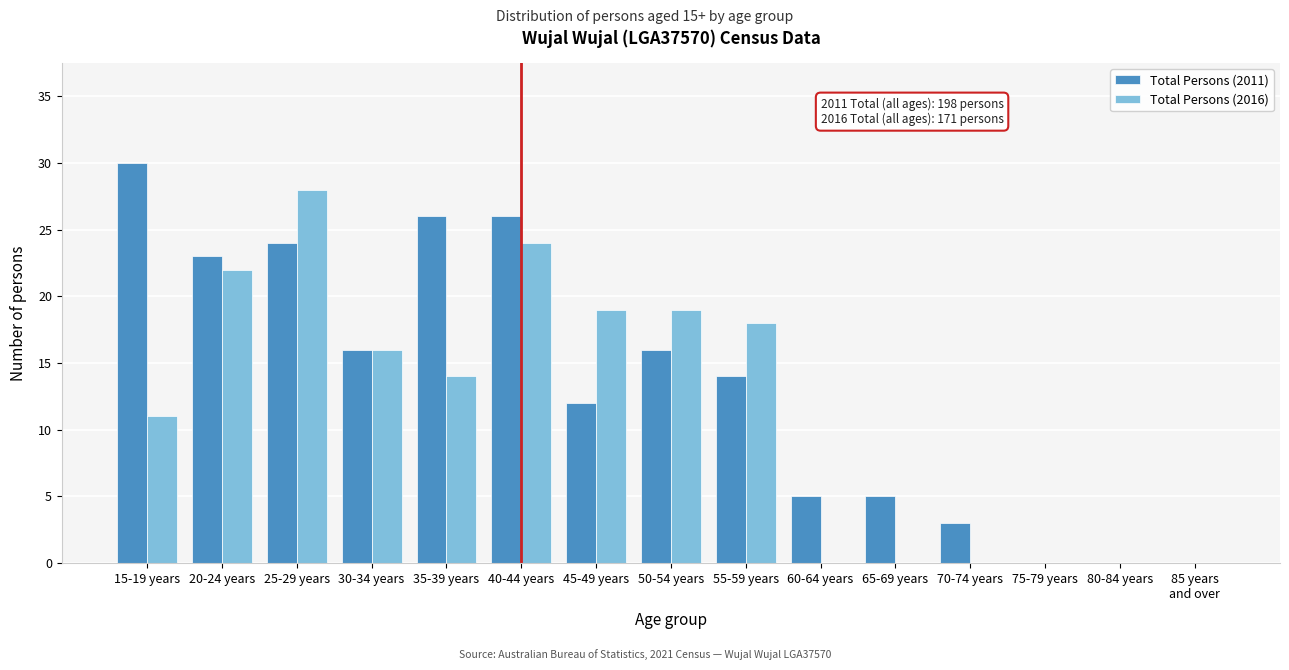

Is it true that Total Persons (2016) equals -15 at 80-84 years?

False